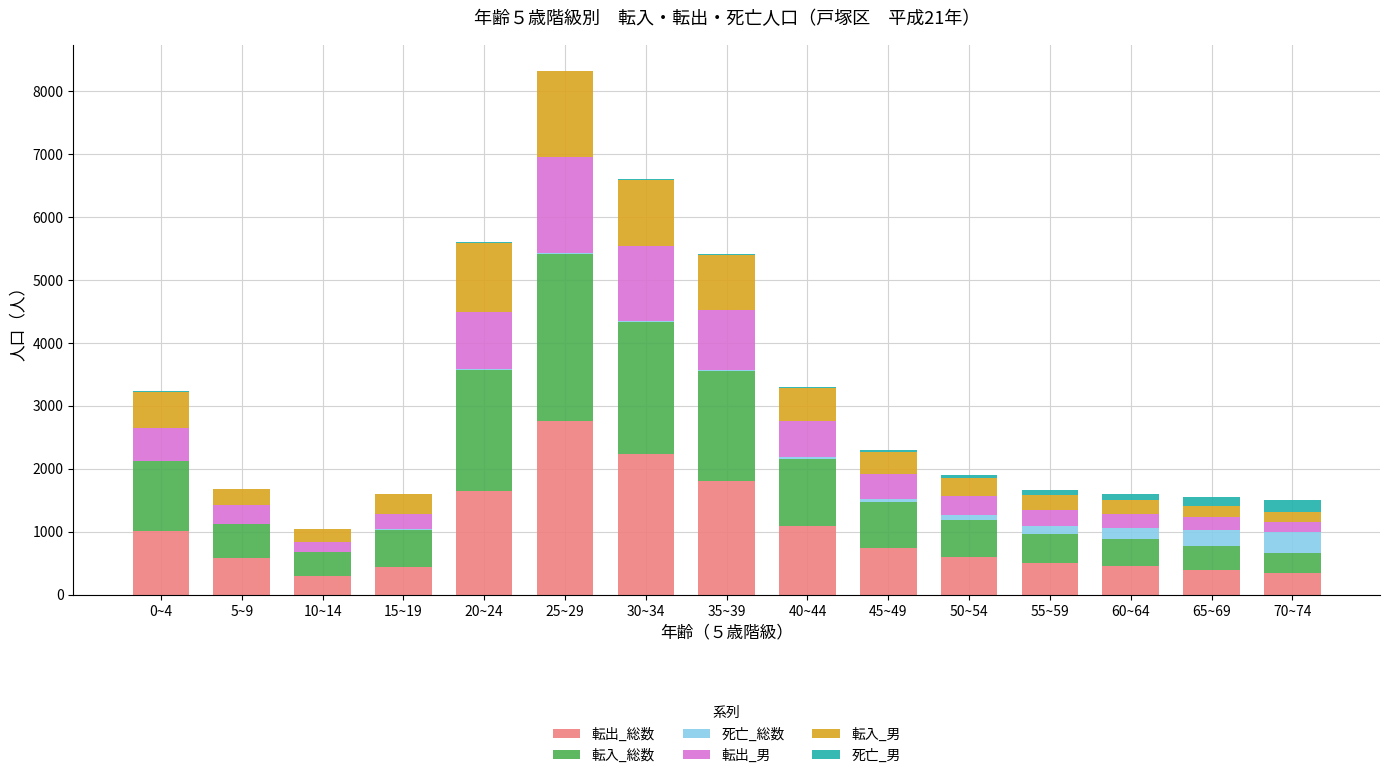

Count the number of data series in this chart.

6